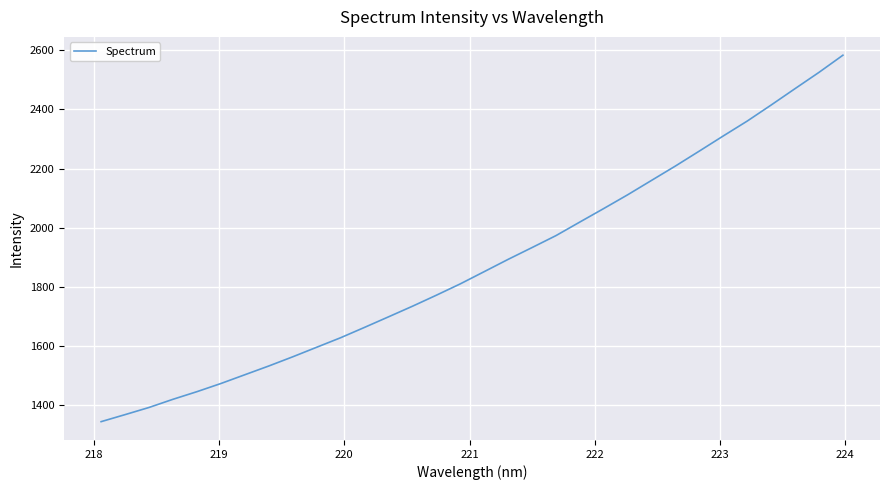

What is the average value?

1877.0